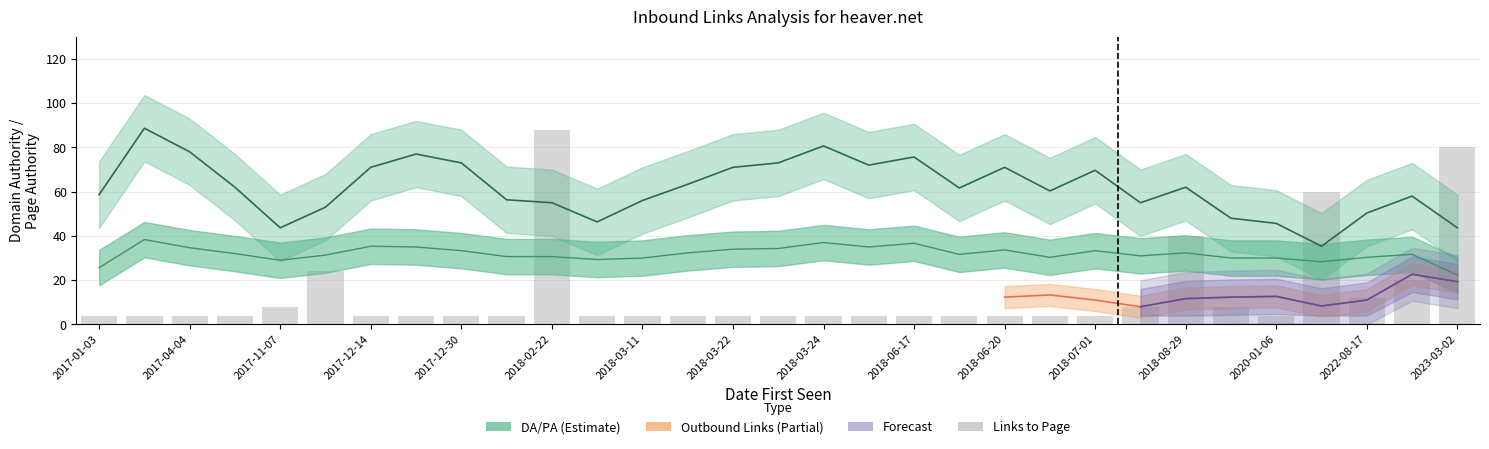

What is the spread (max minus min) of values at 5?

32